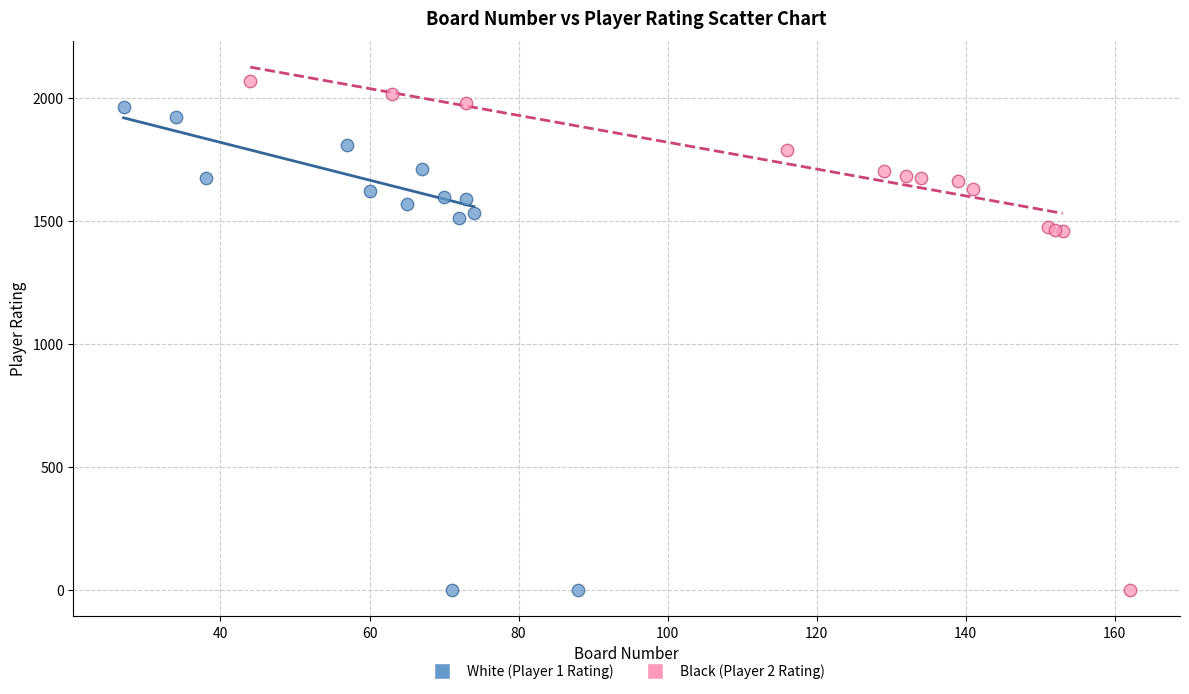

Which series contains the highest Y value?

Black (Player 2 Rating)